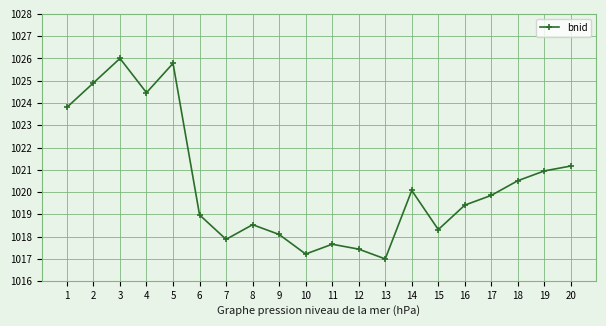

The chart shows a value of 219.7 at 4. True or false?

False